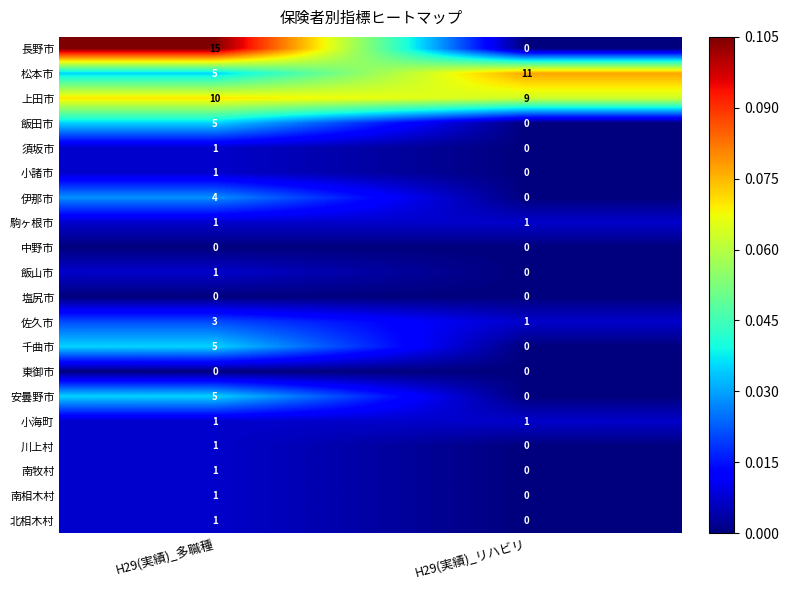

What is the minimum value for 松本市?

5